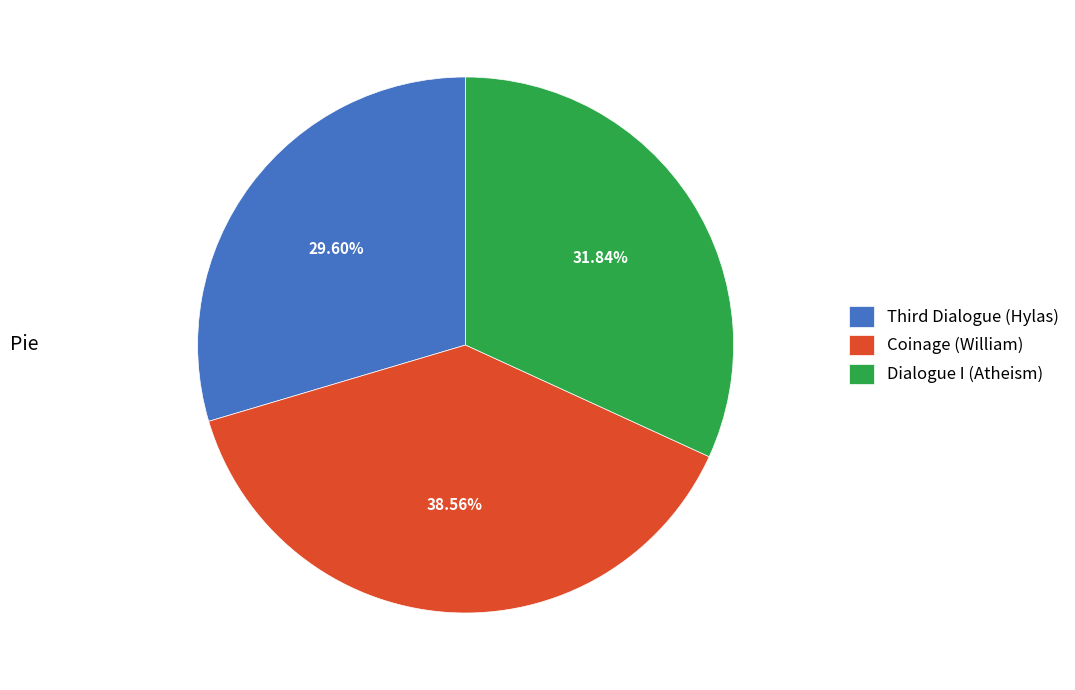

How many segments does this pie chart have?

3